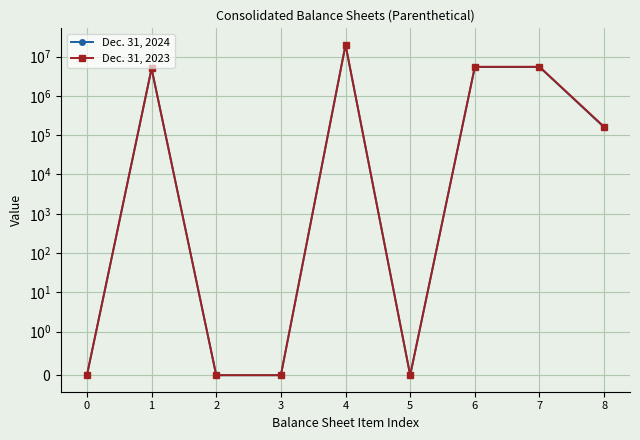

Which series has the widest spread of values?

Dec. 31, 2024